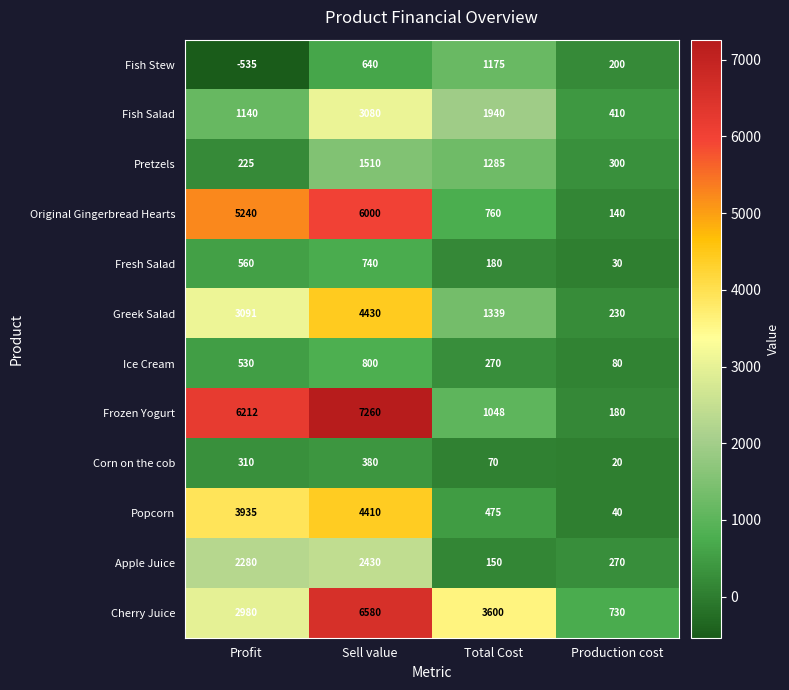

What value does the Greek Salad series have at Profit?

3091